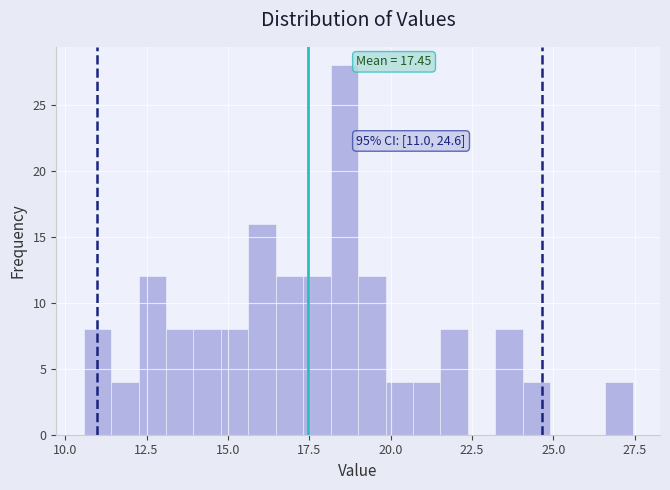

Read against the x-axis, roughly where is the centre of the tallest bar?

18.5